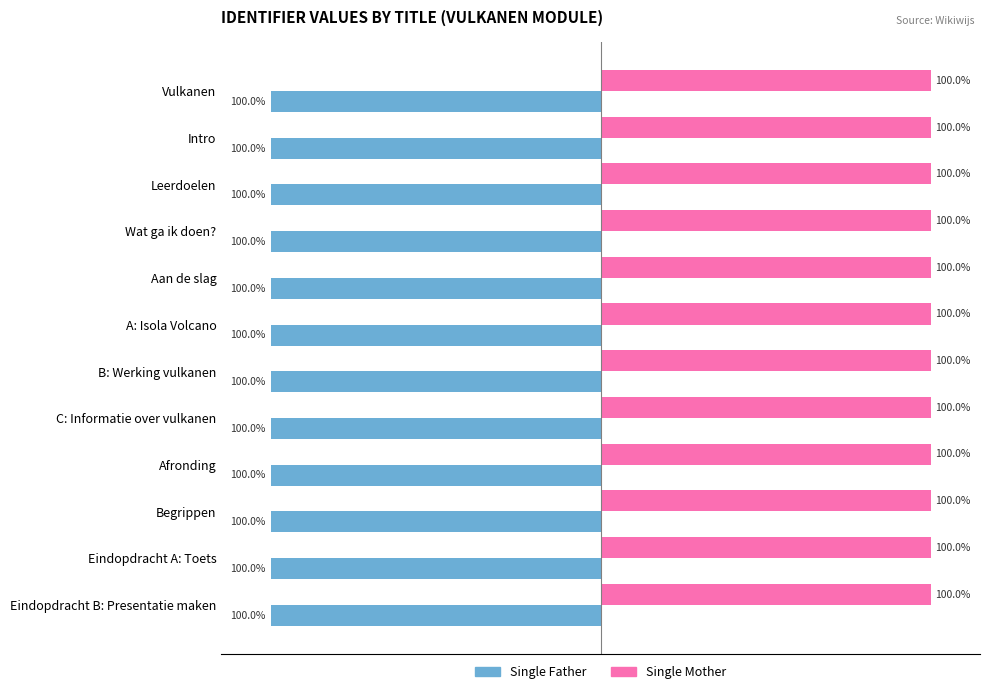

Which series has the largest total across all categories?

Single Mother